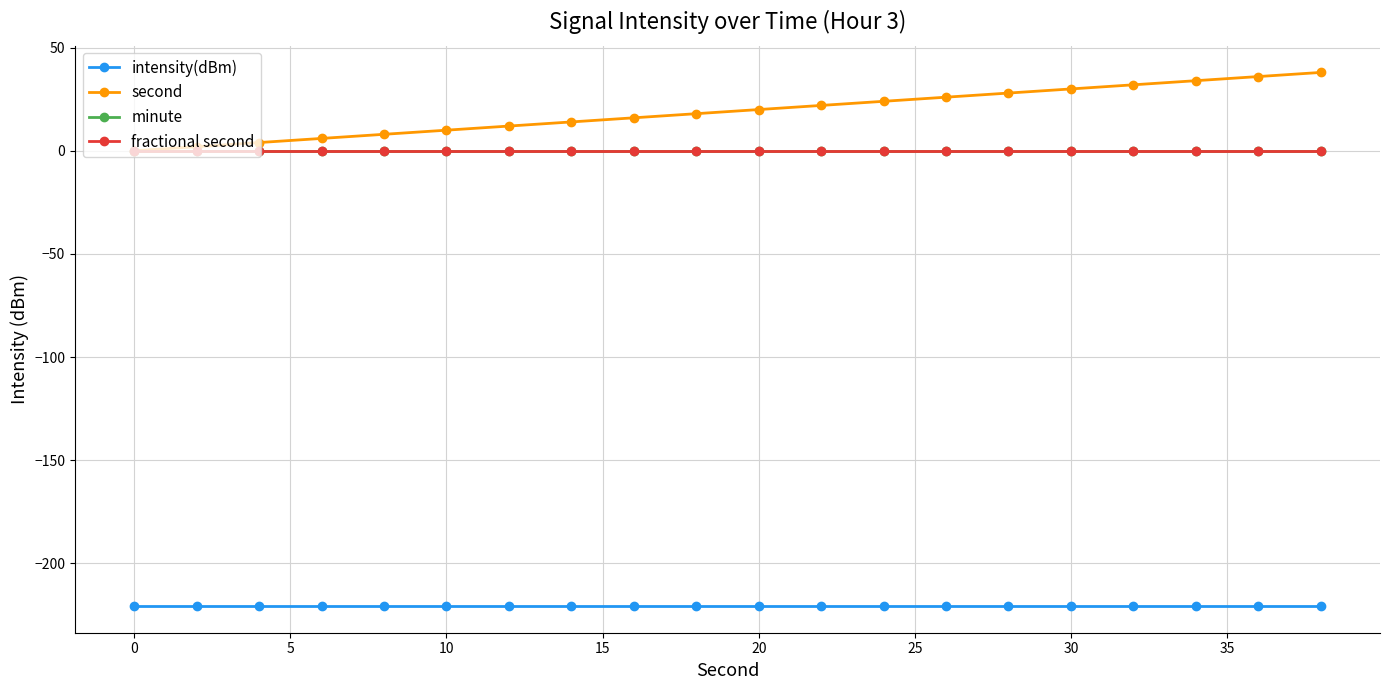

Does the chart have visible grid lines?

Yes